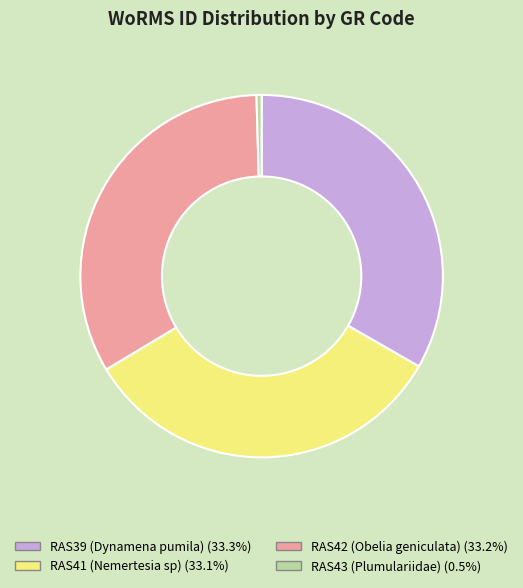

Does any single category account for the majority?

No